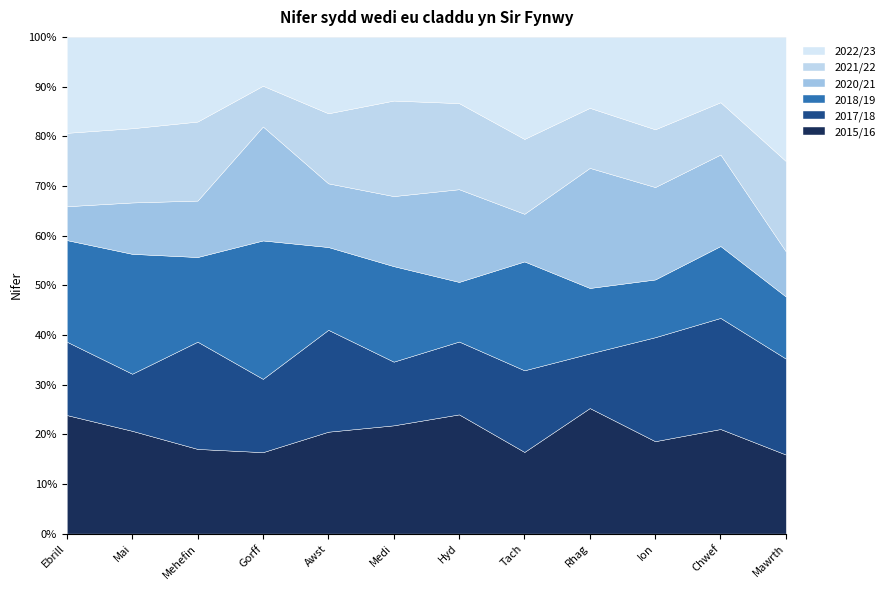

Does the chart have visible grid lines?

Yes